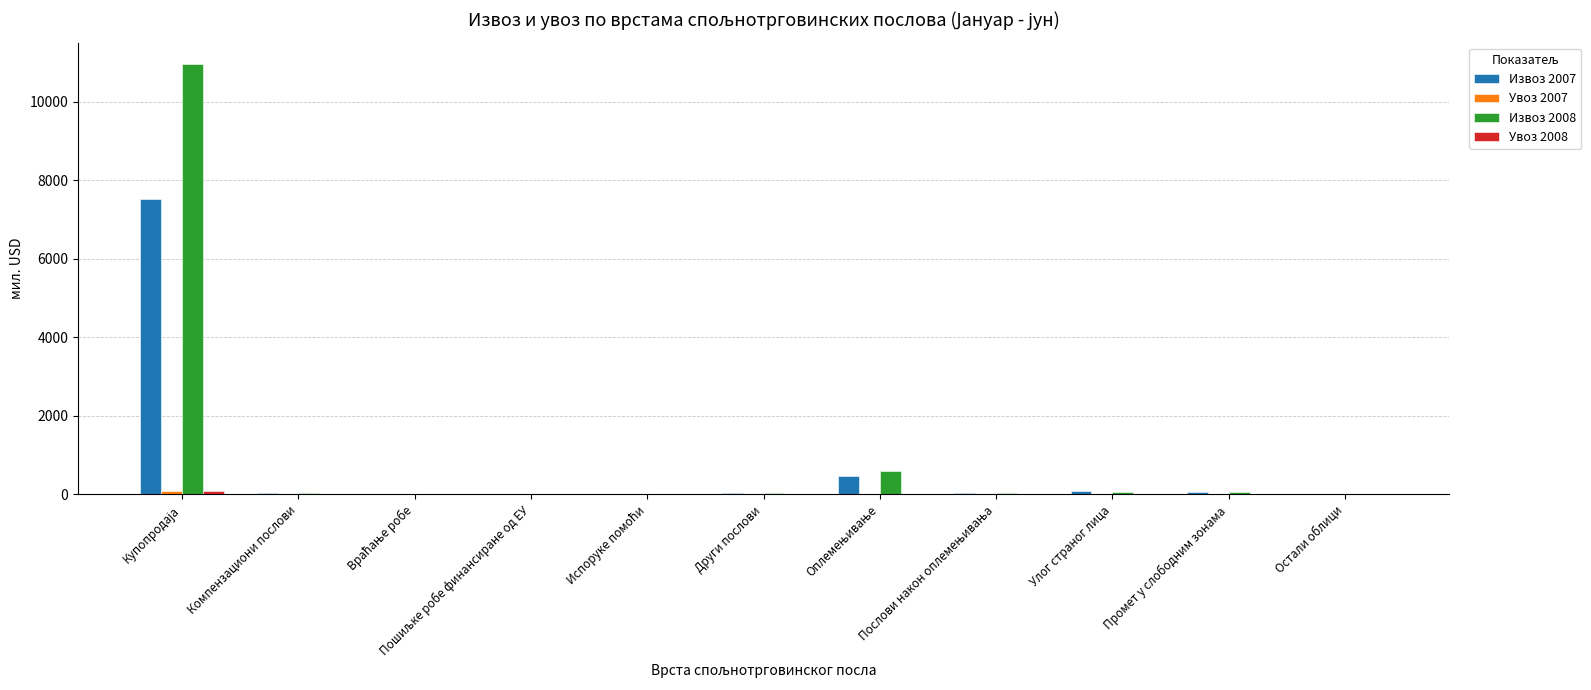

What is the greatest value displayed?

10957.9